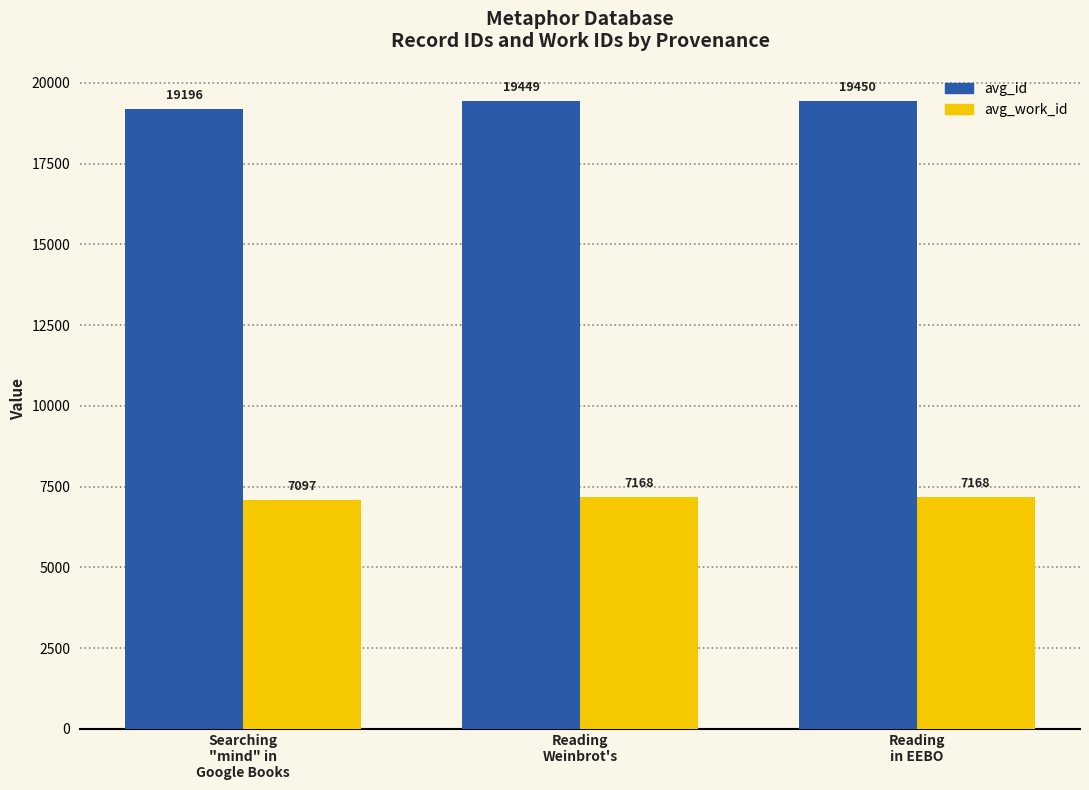

The avg_work_id series shows 12203.9 at Reading
in EEBO. True or false?

False